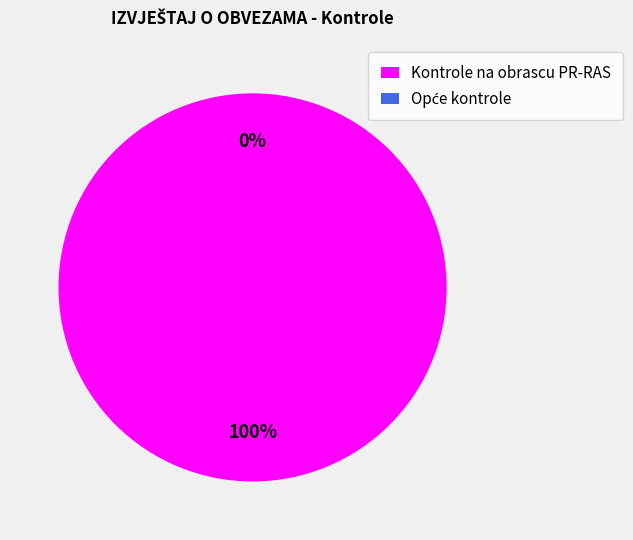

To the nearest percent, what is the average slice percentage?

50%